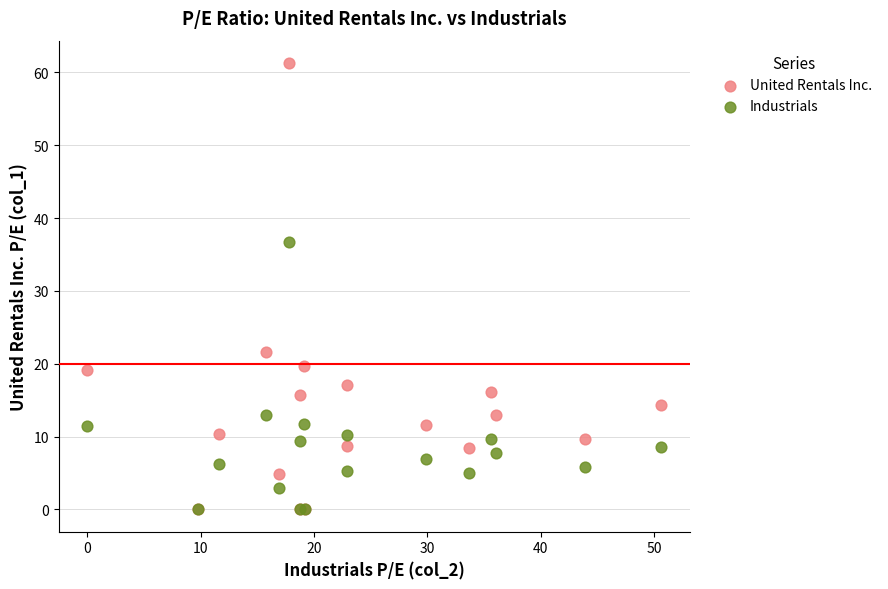

Which series has the widest spread of Y values?

United Rentals Inc.